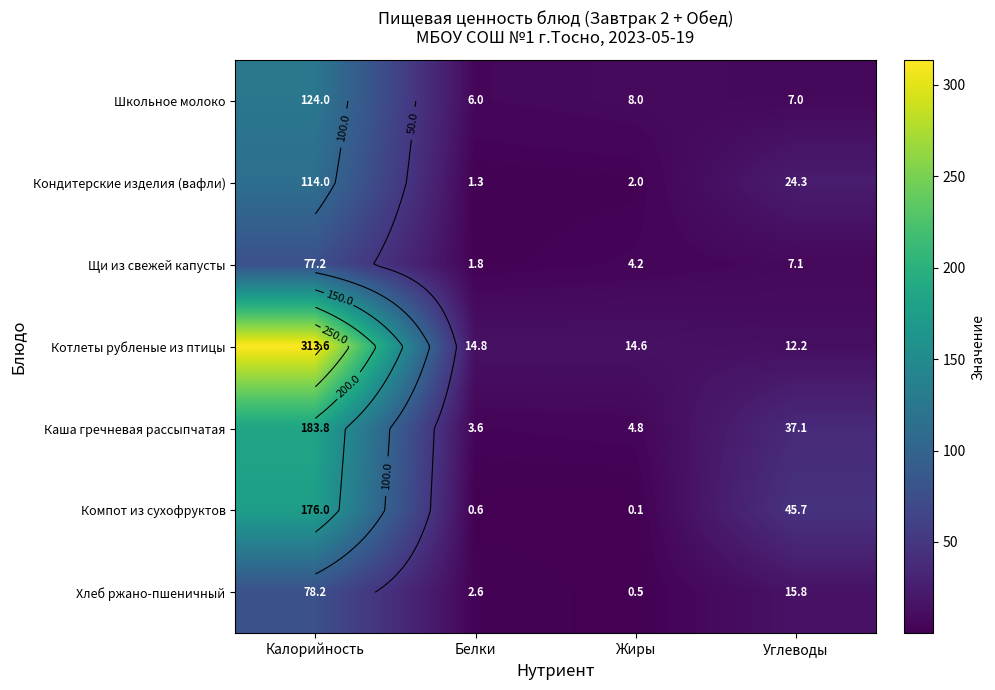

Which series has the largest total across all categories?

Котлеты рубленые из птицы